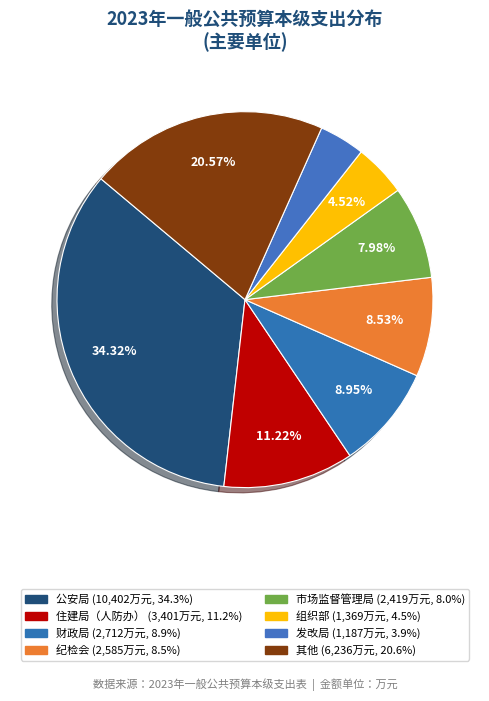

How many segments does this pie chart have?

8